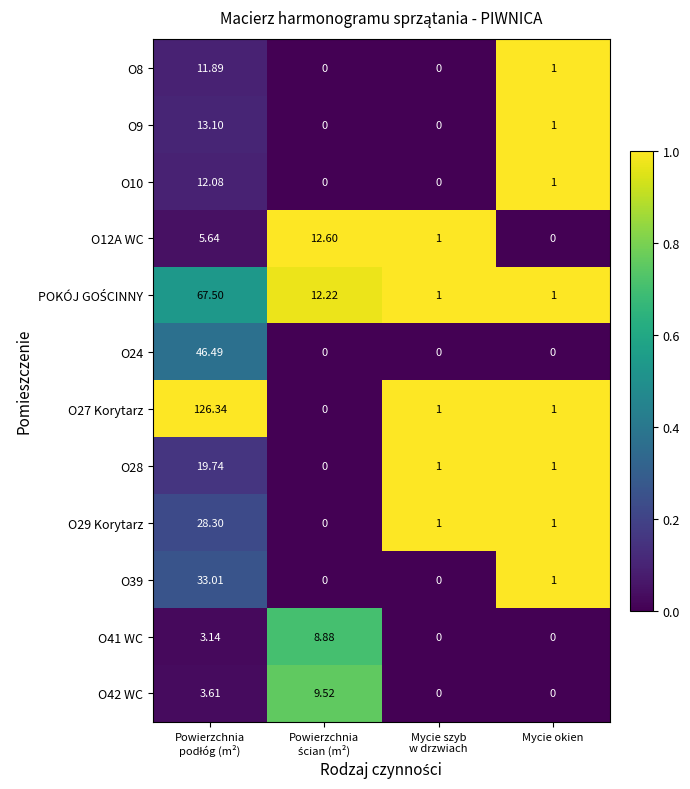

At how many categories does at least one series exceed 0?

4